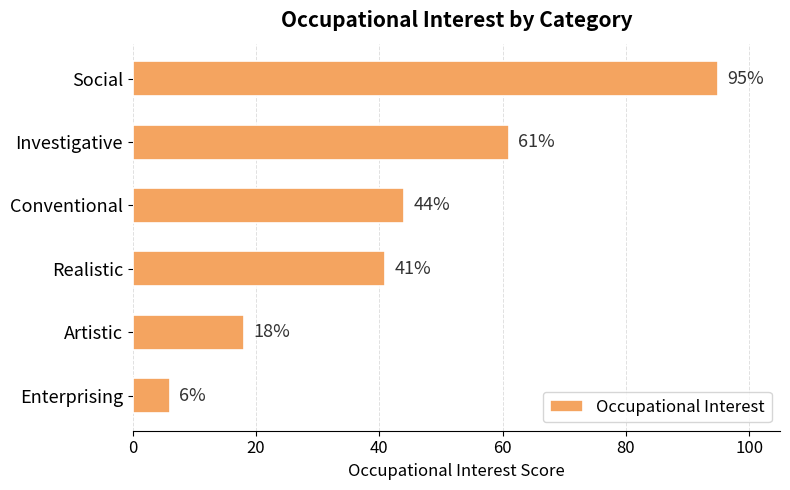

Count the number of data series in this chart.

1